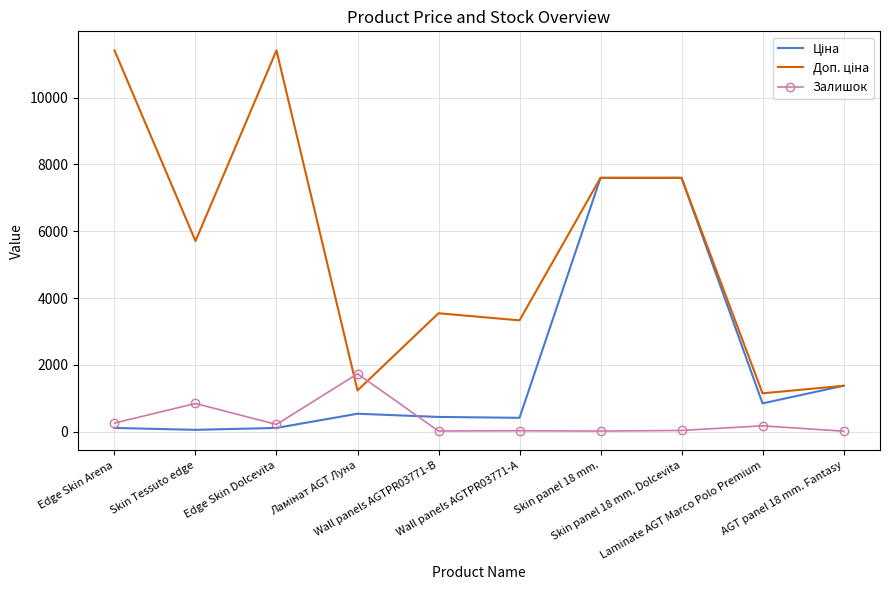

What is the greatest value displayed?

11410.0